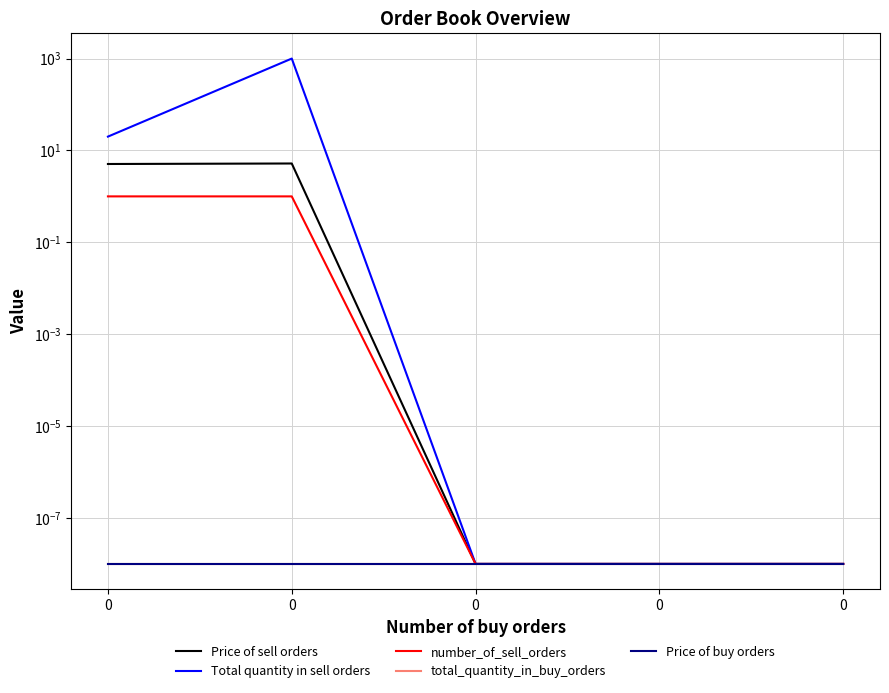

What is the total value across all series at 0?

26.1